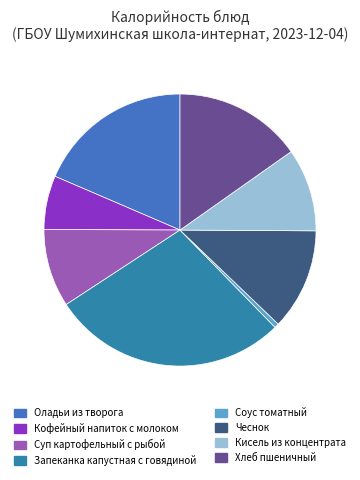

Approximately how many times larger is the value at Кофейный напиток с молоком compared to Чеснок?

0.5